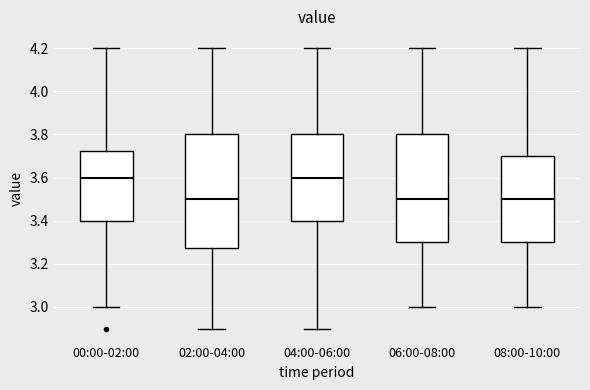

Which box is the tallest, from its lower edge to its upper edge?

02:00-04:00